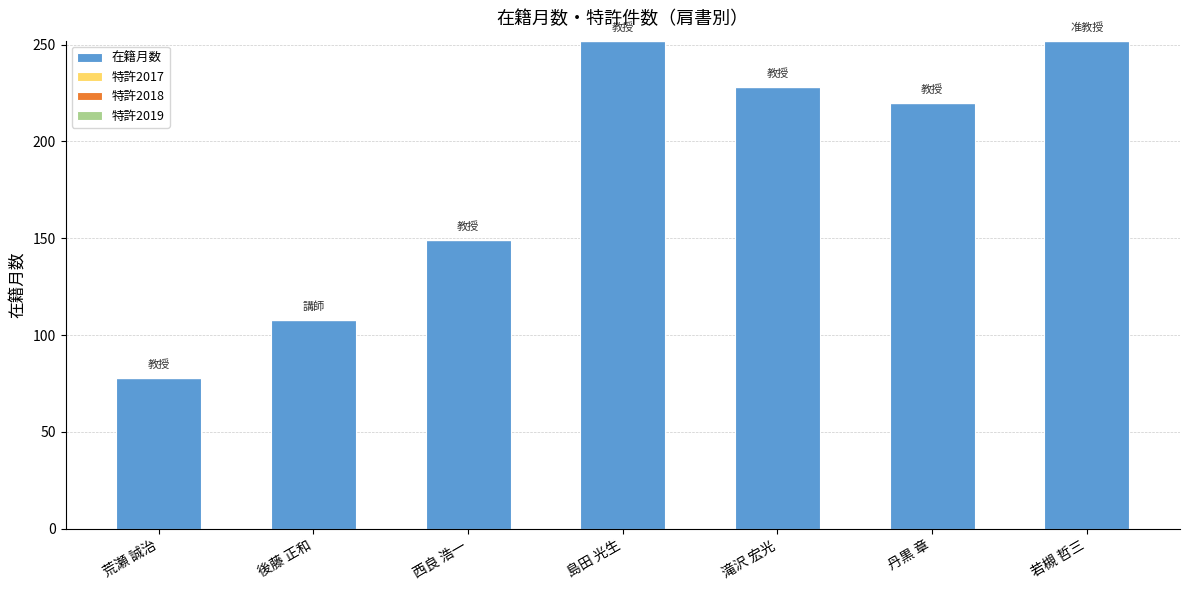

What is the minimum value shown in the chart?

78